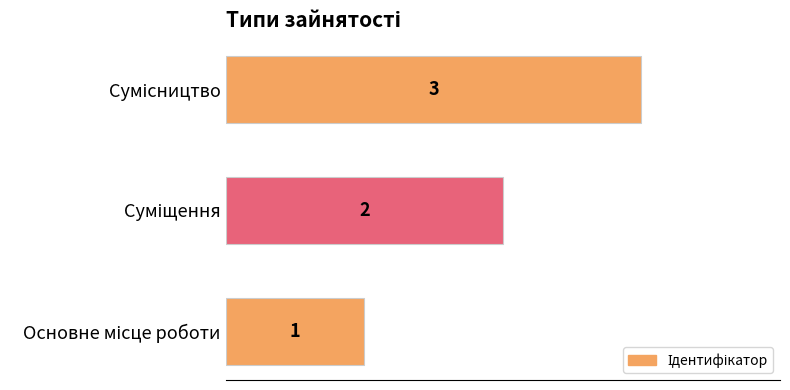

How many values are between 1 and 3?

3